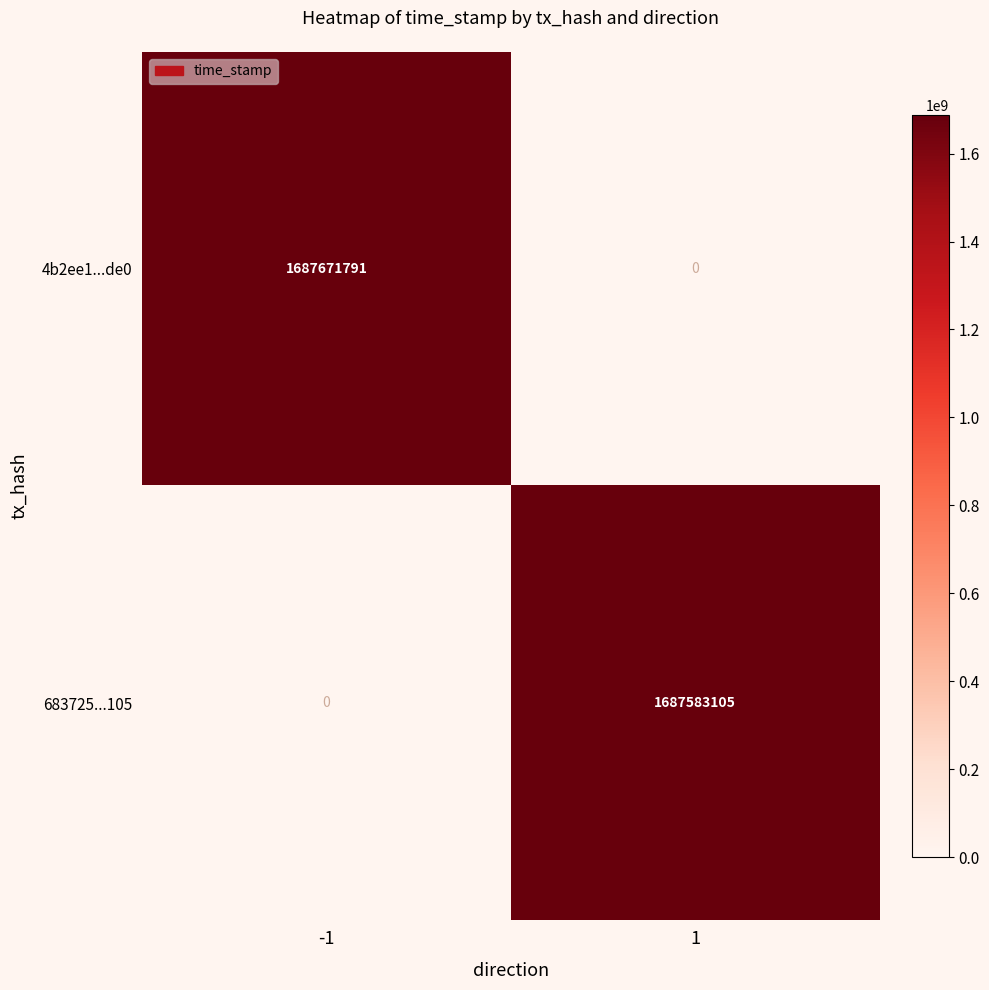

At which category does the chart reach its peak across all series?

-1